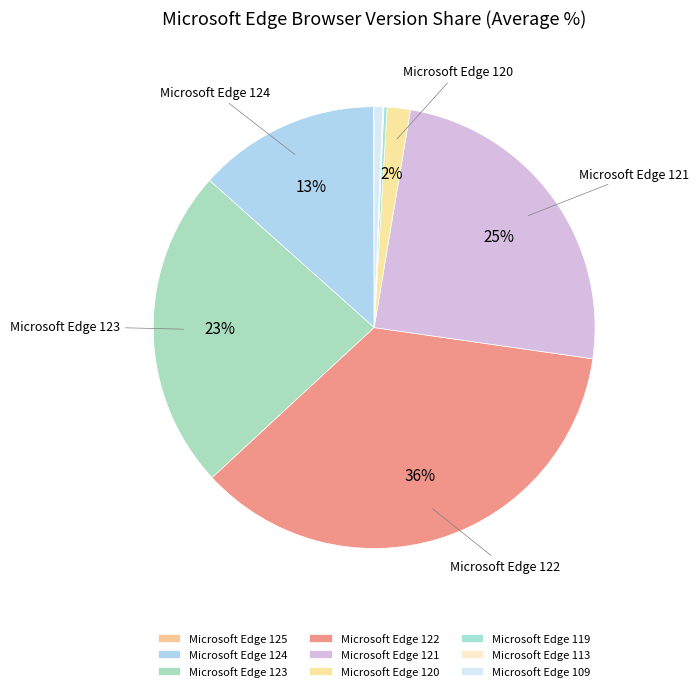

True or false: Microsoft Edge 124 accounts for 22% of the total.

False